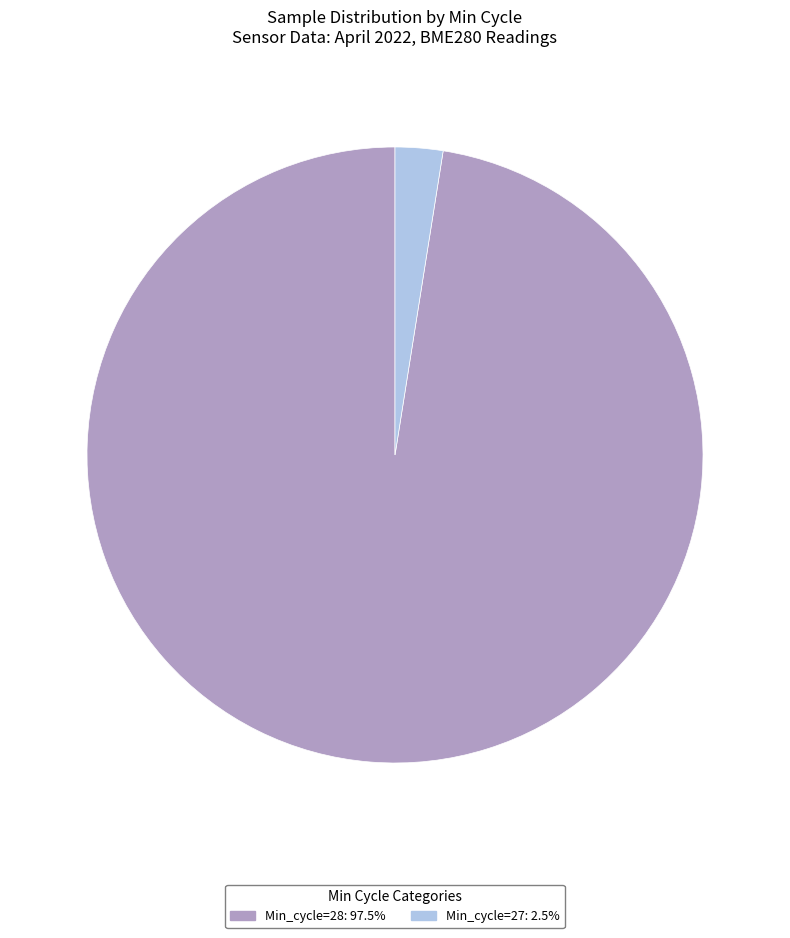

How many slices are in this pie chart?

2